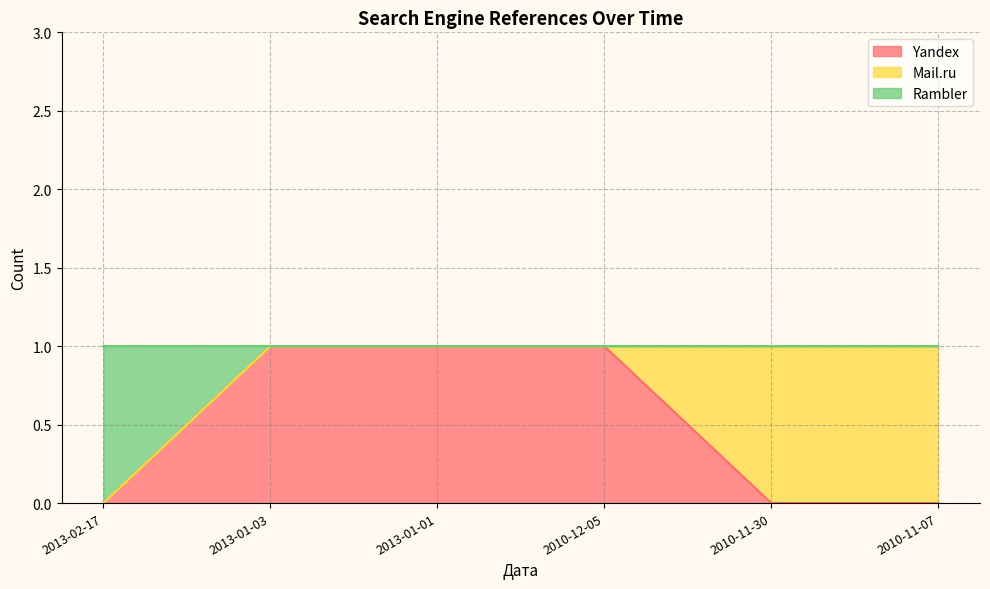

True or false: Rambler has more than 0 points higher than both neighbors.

False